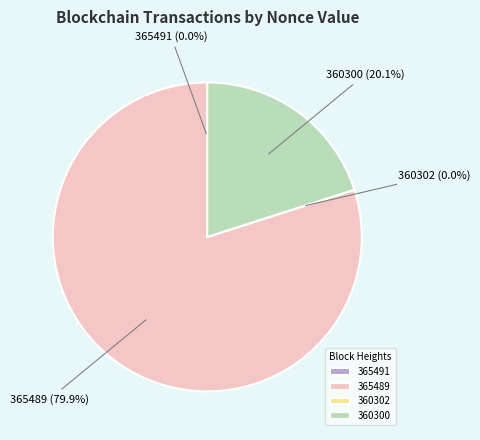

What is the largest slice in the pie chart?

365489